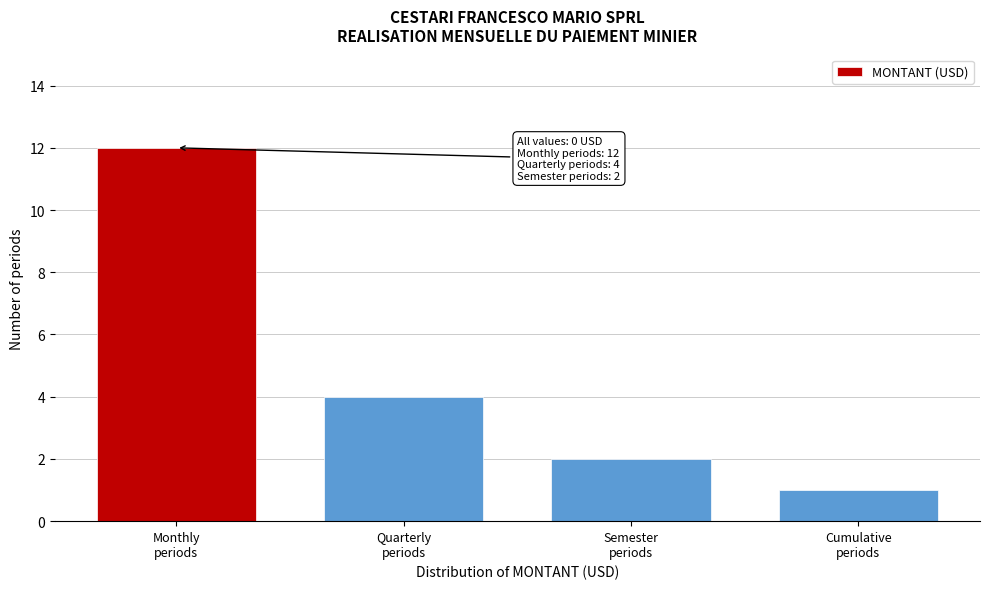

Reading right to left, extract all data points from this chart.

1	2	4	12